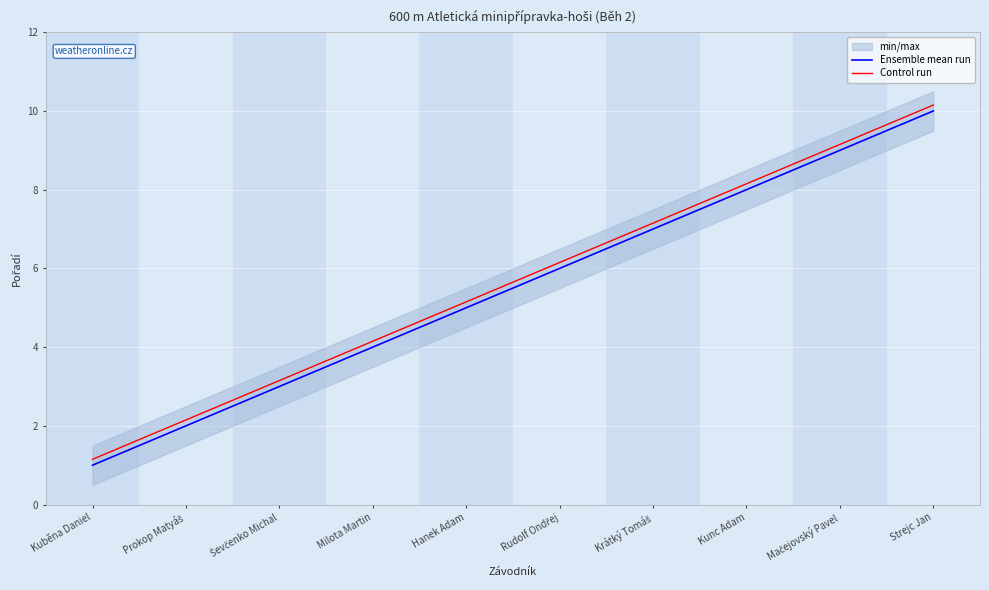

Reading left to right, list all the values displayed in this chart.

Ensemble mean run: 1.0	2.0	3.0	4.0	5.0	6.0	7.0	8.0	9.0	10.0
Control run: 1.1	2.1	3.1	4.2	5.2	6.2	7.2	8.2	9.2	10.2